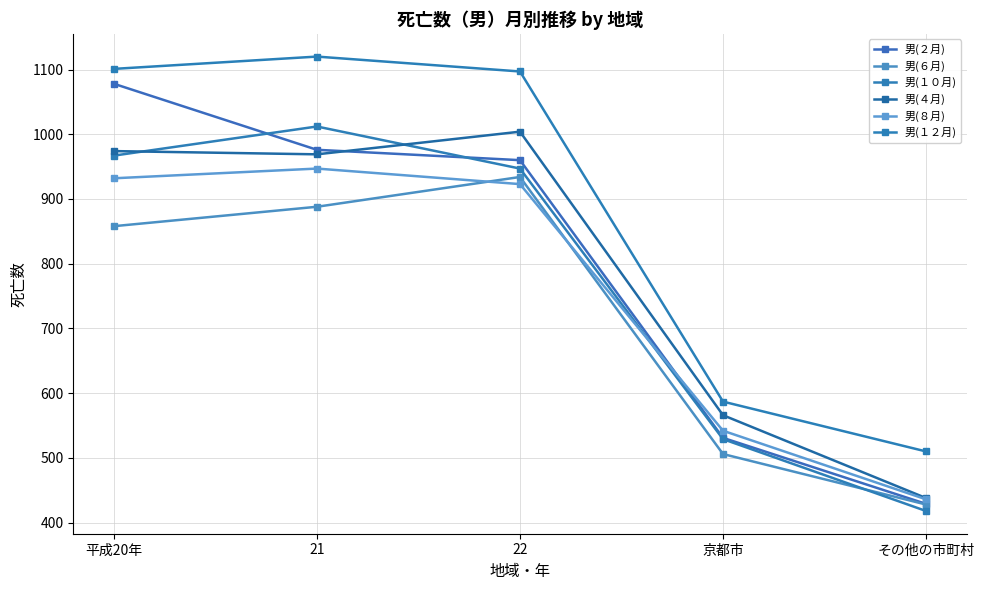

Reading left to right, list all the values displayed in this chart.

男(２月): 1078	976	960	531	429
男(６月): 858	888	934	506	428
男(１０月): 967	1012	947	529	418
男(４月): 974	969	1004	566	438
男(８月): 932	947	923	542	436
男(１２月): 1101	1120	1097	587	510